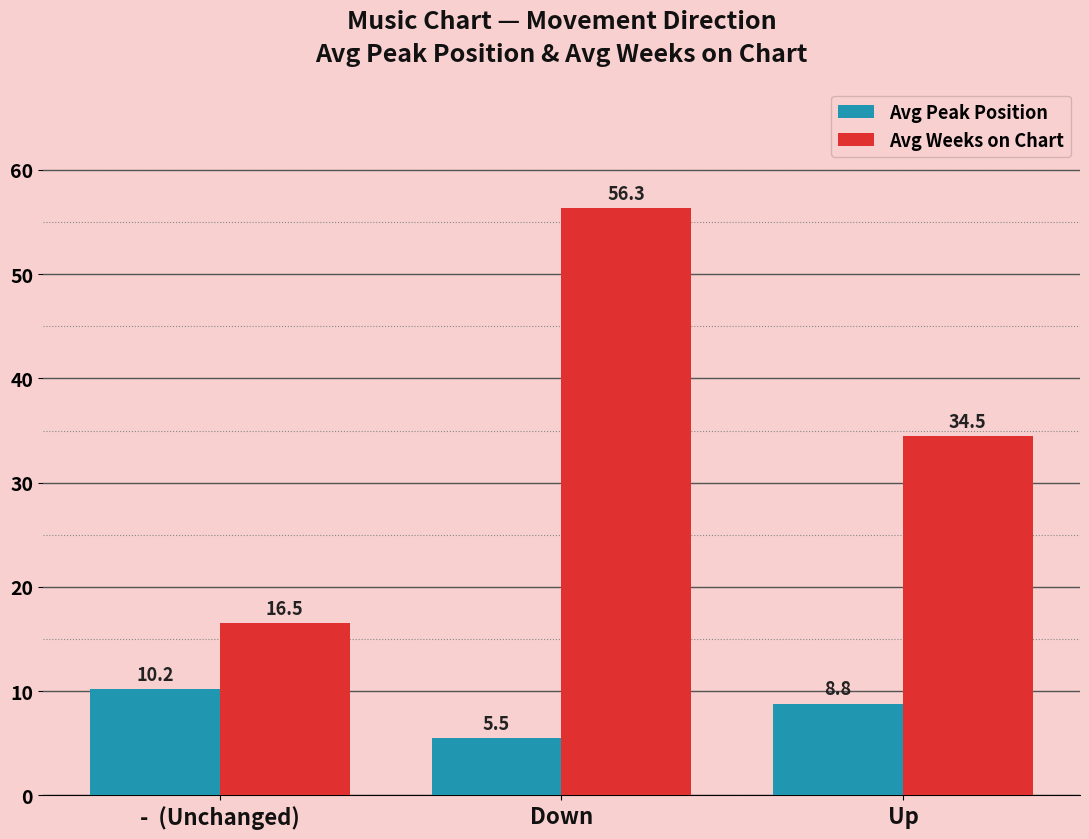

Does the chart contain any negative values?

No